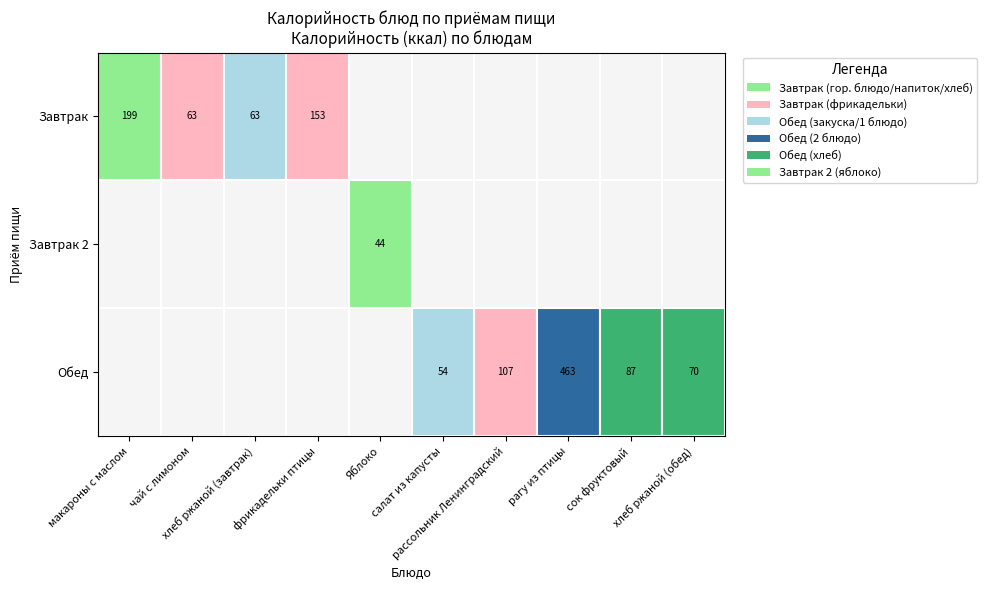

What is the total value across all series at рагу из птицы?

463.0